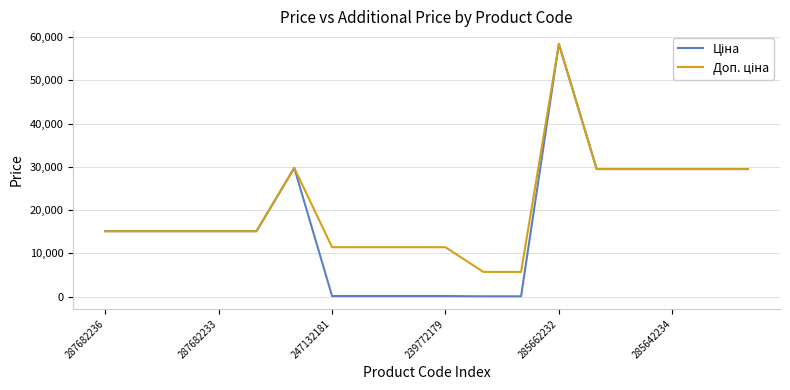

Reading left to right, transcribe all the data shown in this chart.

Ціна: 15120.0	15120.0	15120.0	15120.0	15120.0	29747.2	114.1	114.1	114.1	114.1	57.0	57.0	58426.5	29491.5	29491.5	29491.5	29491.5	29491.5
Доп. ціна: 15120.0	15120.0	15120.0	15120.0	15120.0	29747.2	11410.0	11410.0	11410.0	11410.0	5705.0	5705.0	58426.5	29491.5	29491.5	29491.5	29491.5	29491.5